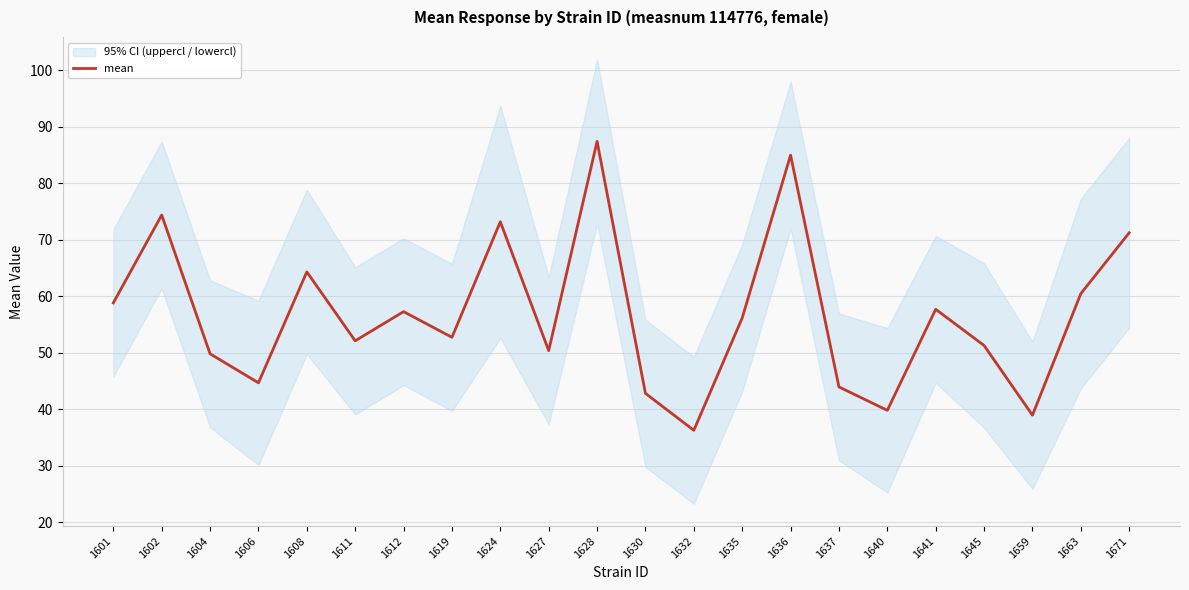

Reading left to right, what are all the values shown in this chart?

1601=58.8	1602=74.3	1604=49.8	1606=44.6	1608=64.3	1611=52.1	1612=57.2	1619=52.7	1624=73.2	1627=50.3	1628=87.4	1630=42.8	1632=36.2	1635=56.1	1636=84.9	1637=43.9	1640=39.8	1641=57.7	1645=51.2	1659=38.9	1663=60.4	1671=71.2